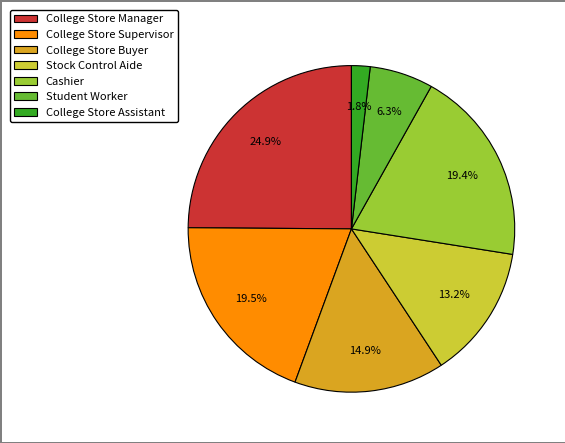

Does any single category account for the majority?

No